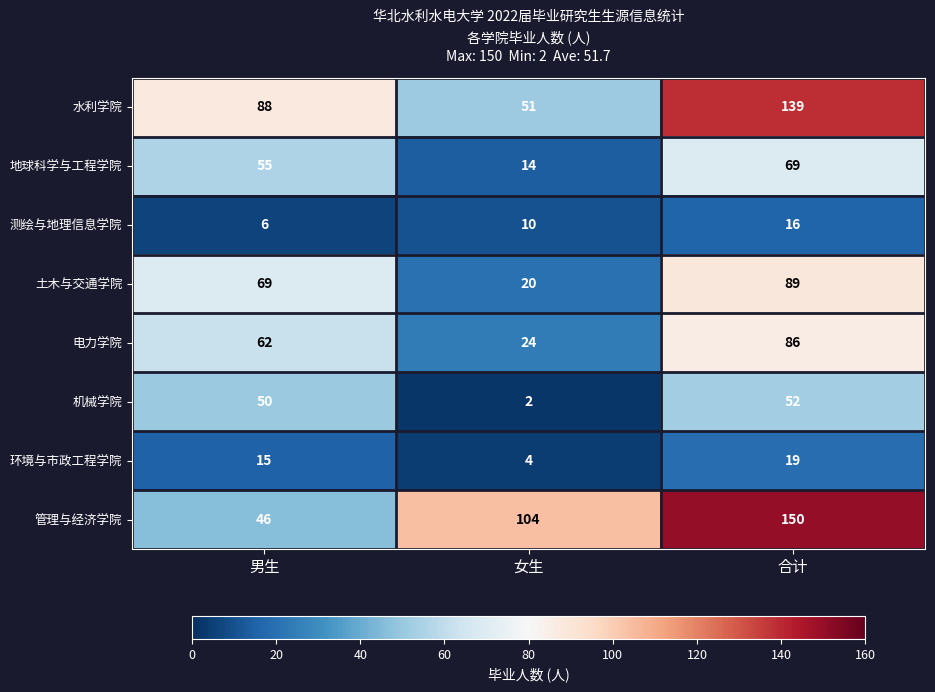

How many values in the 地球科学与工程学院 series are below 55?

1